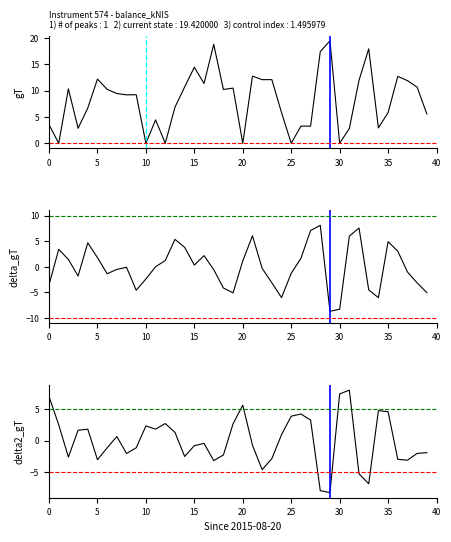

What is the label of the 23rd point from the left?

22